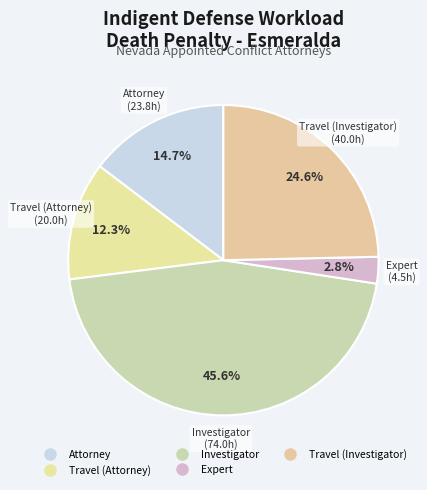

How much of the chart is everything except Attorney?

85.3%